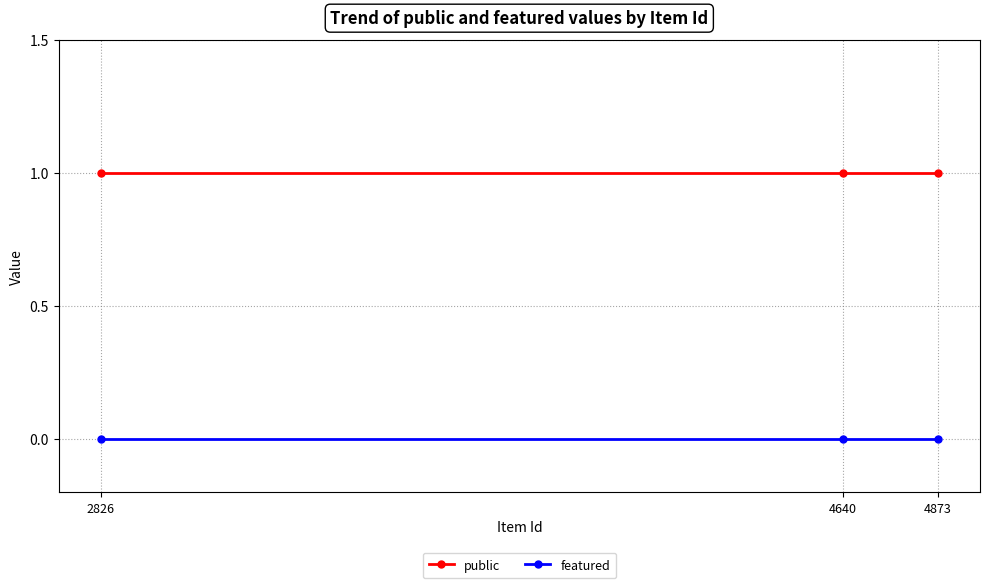

List the series in order of their peak value, lowest first.

featured, public